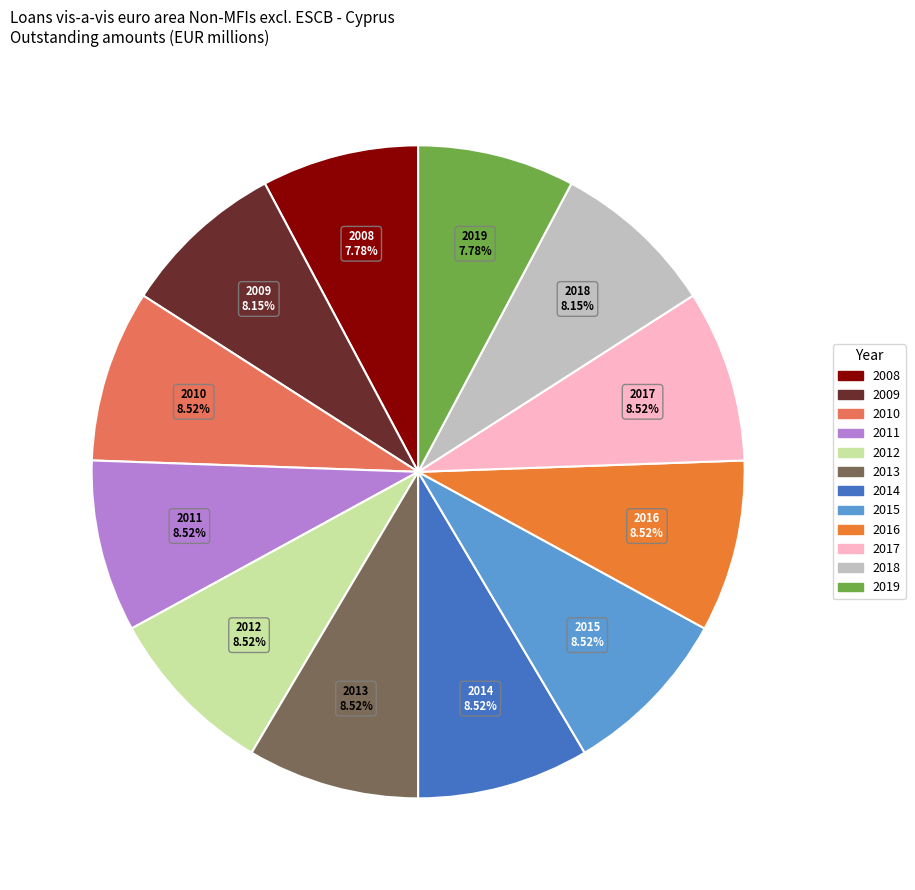

Do 2016 and 2010 together represent more than half of the pie?

No